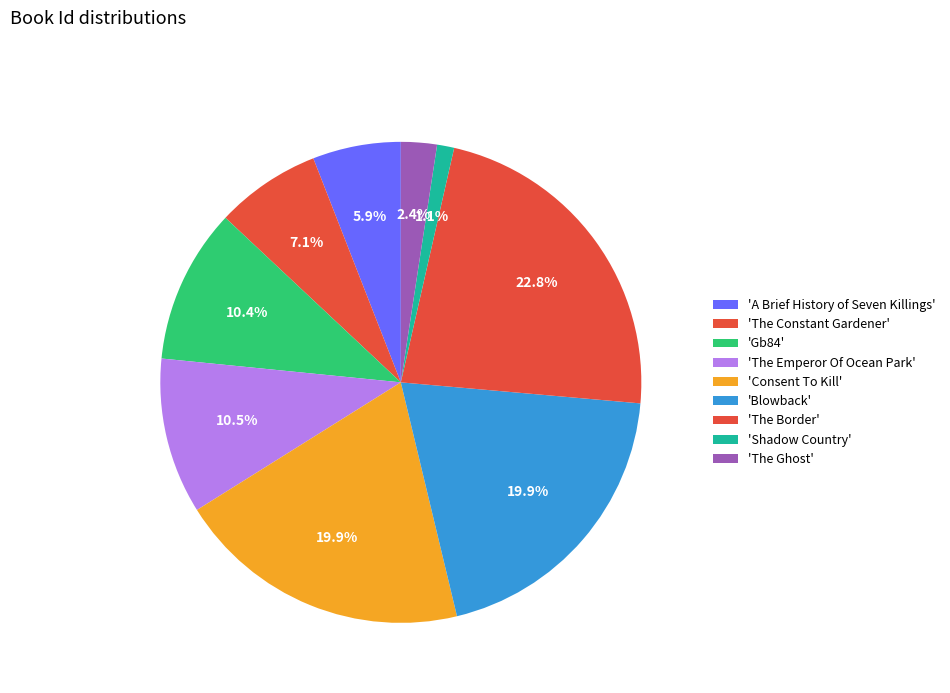

Count the number of slices in the pie.

9